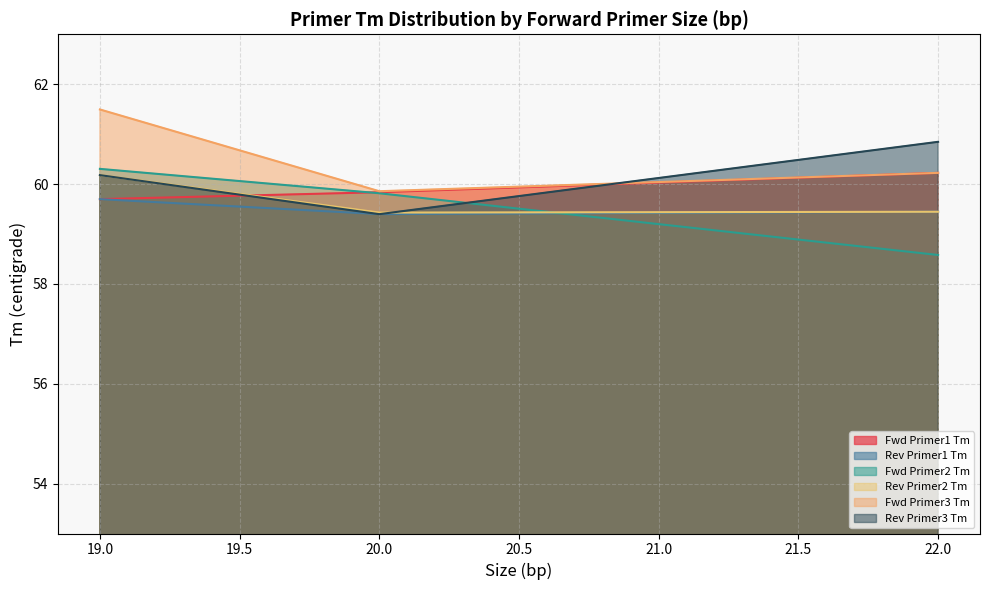

At which label does Rev Primer2 Tm reach its minimum?

20